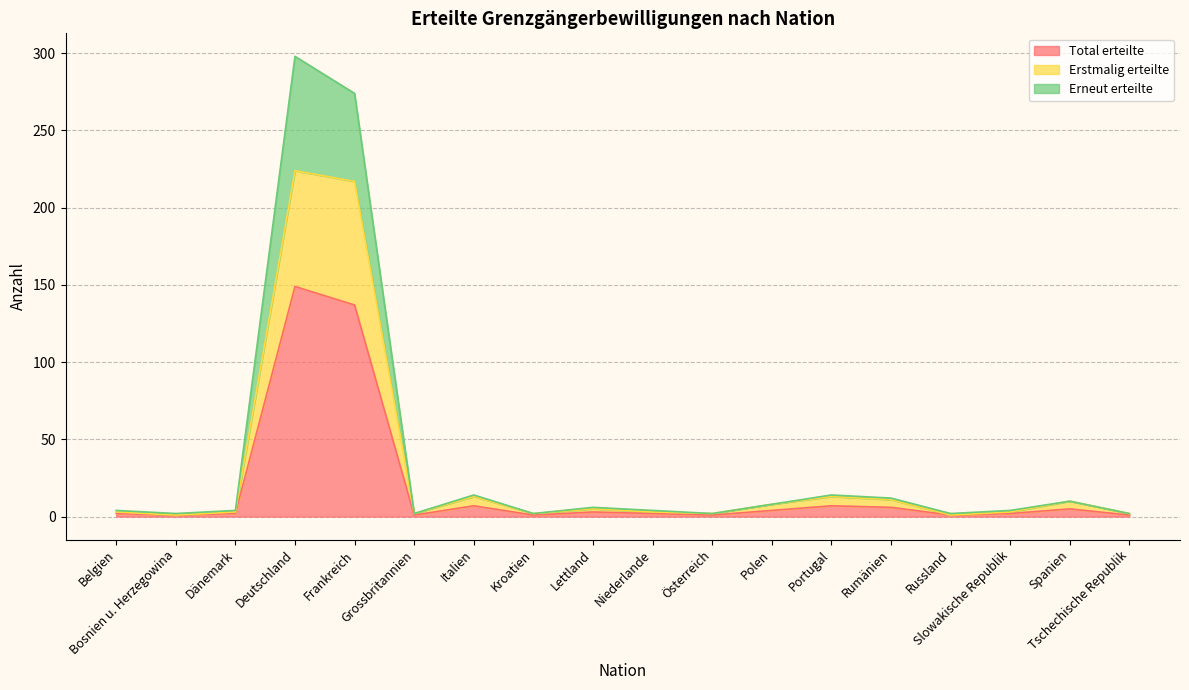

What is the highest value of the Erneut erteilte series?

298